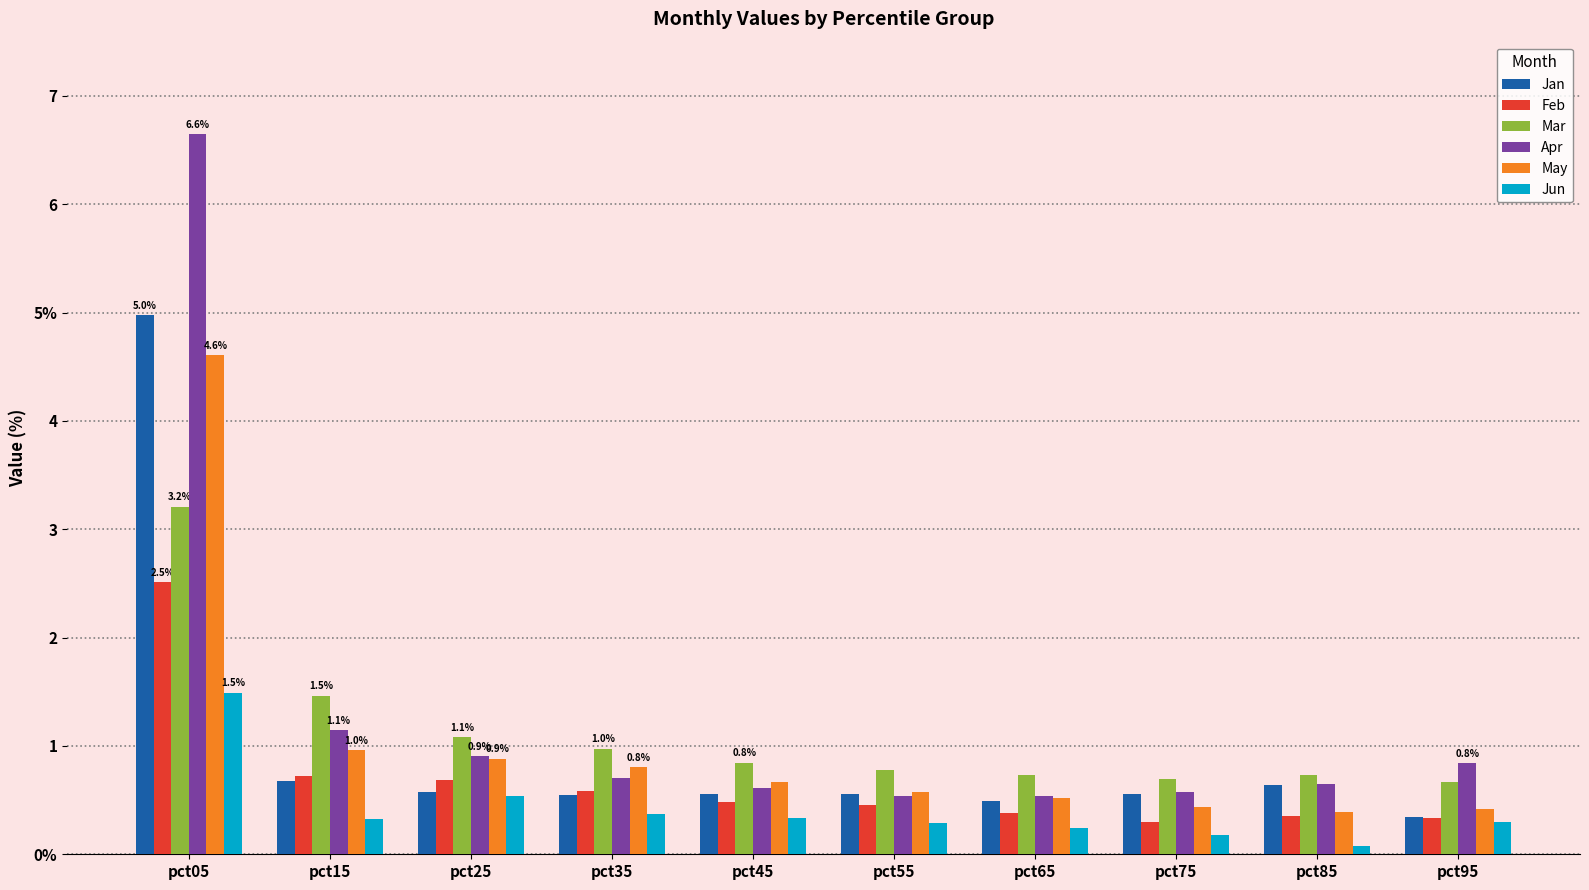

What are all the series names shown in the legend?

Jan, Feb, Mar, Apr, May, Jun